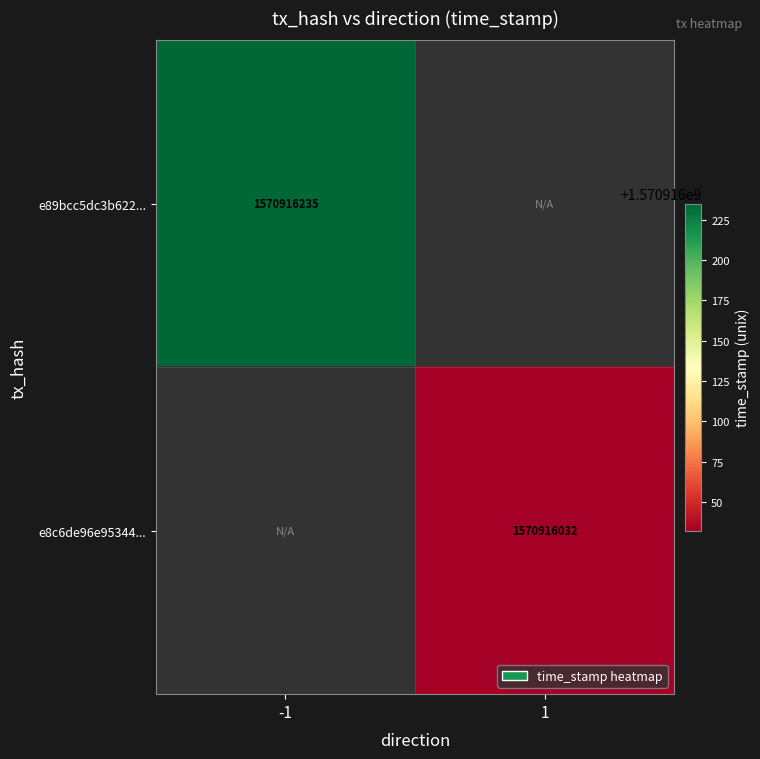

At how many categories does at least one series exceed 688779418?

2